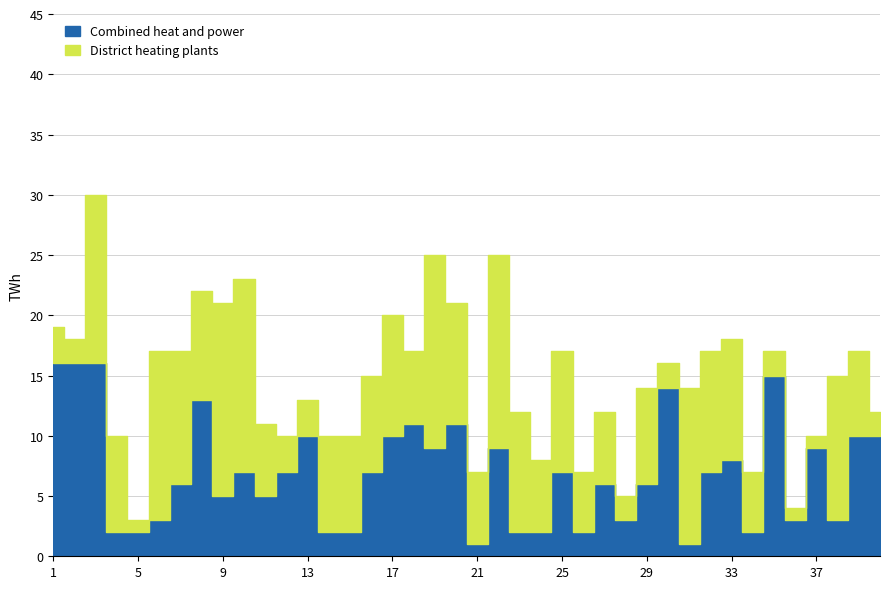

How many values in the Combined heat and power series exceed 7?

16